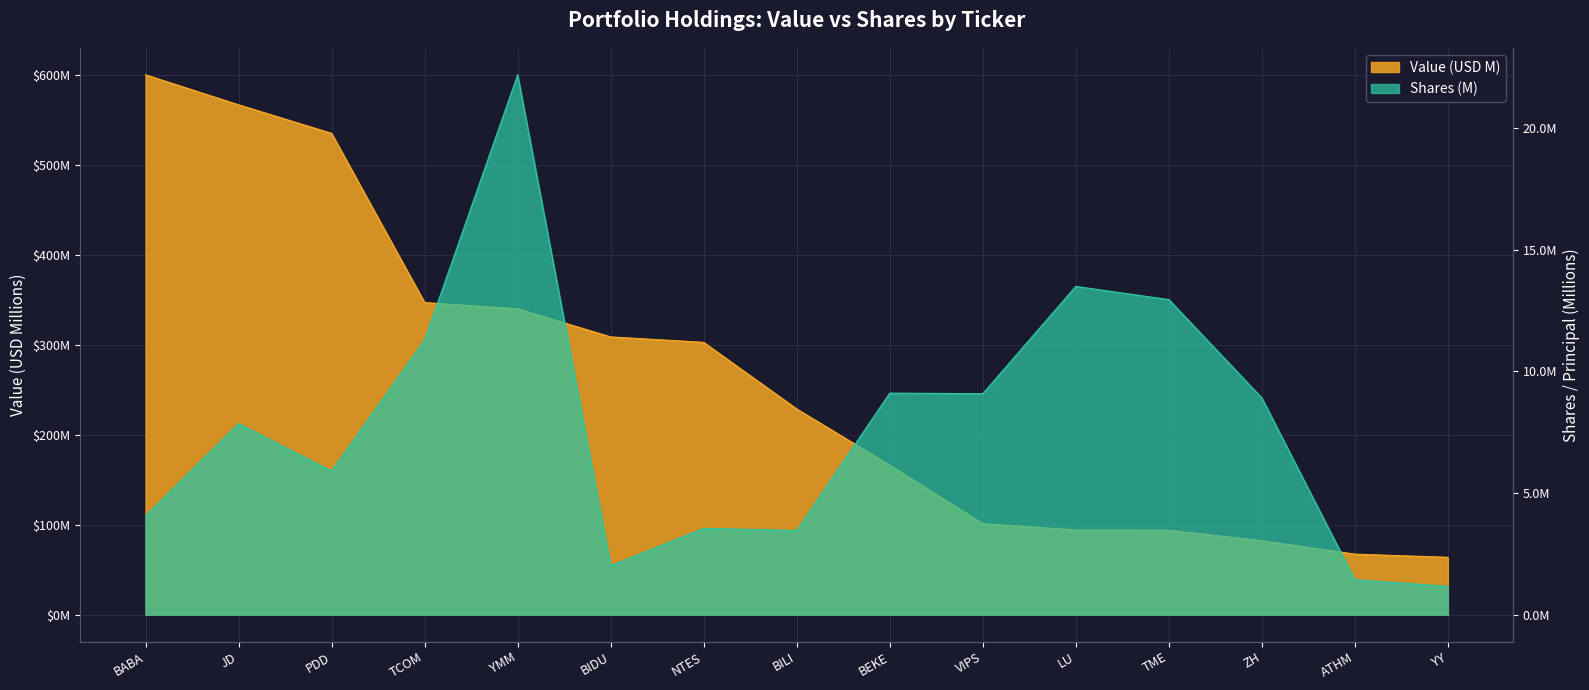

What is the label of the 11th point from the left?

LU